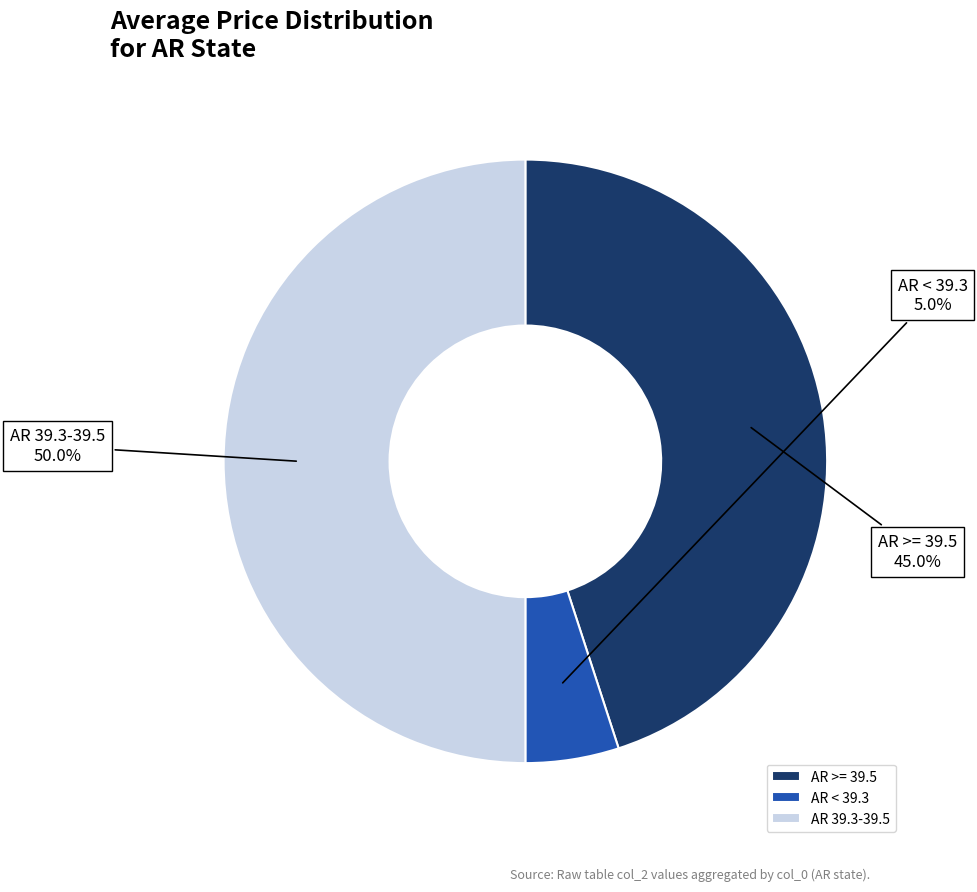

Which has a higher value, AR < 39.3 or AR 39.3-39.5?

AR 39.3-39.5